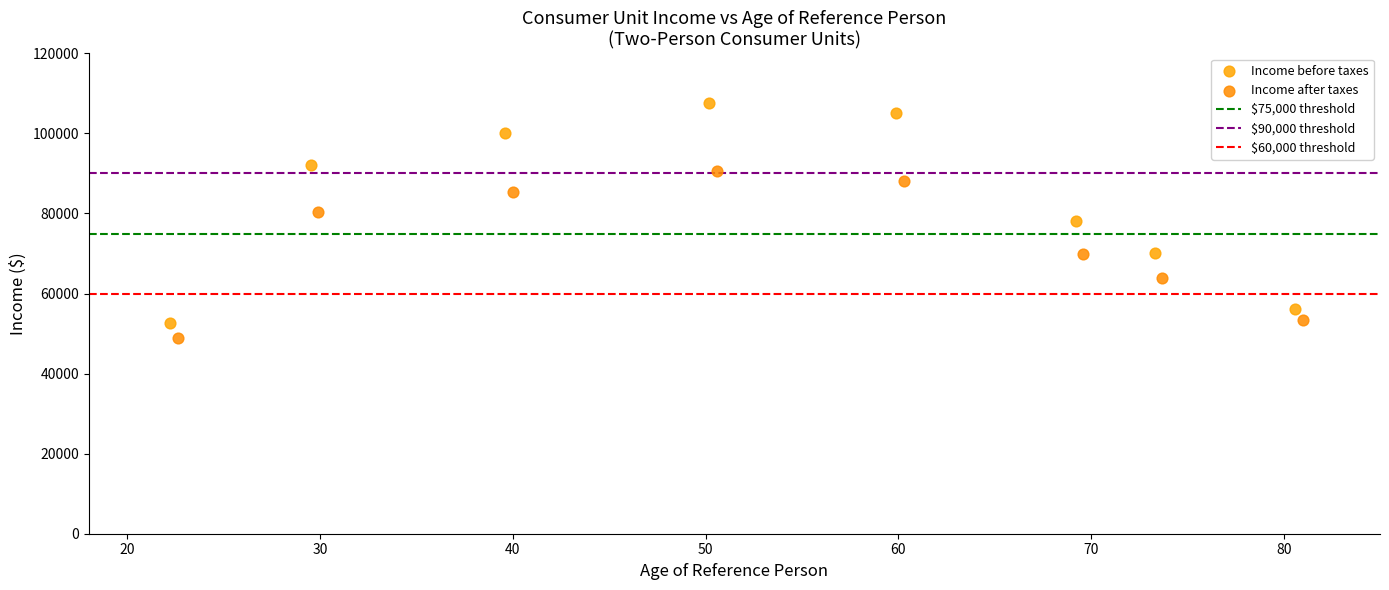

Which series contains the lowest Y value?

Income after taxes